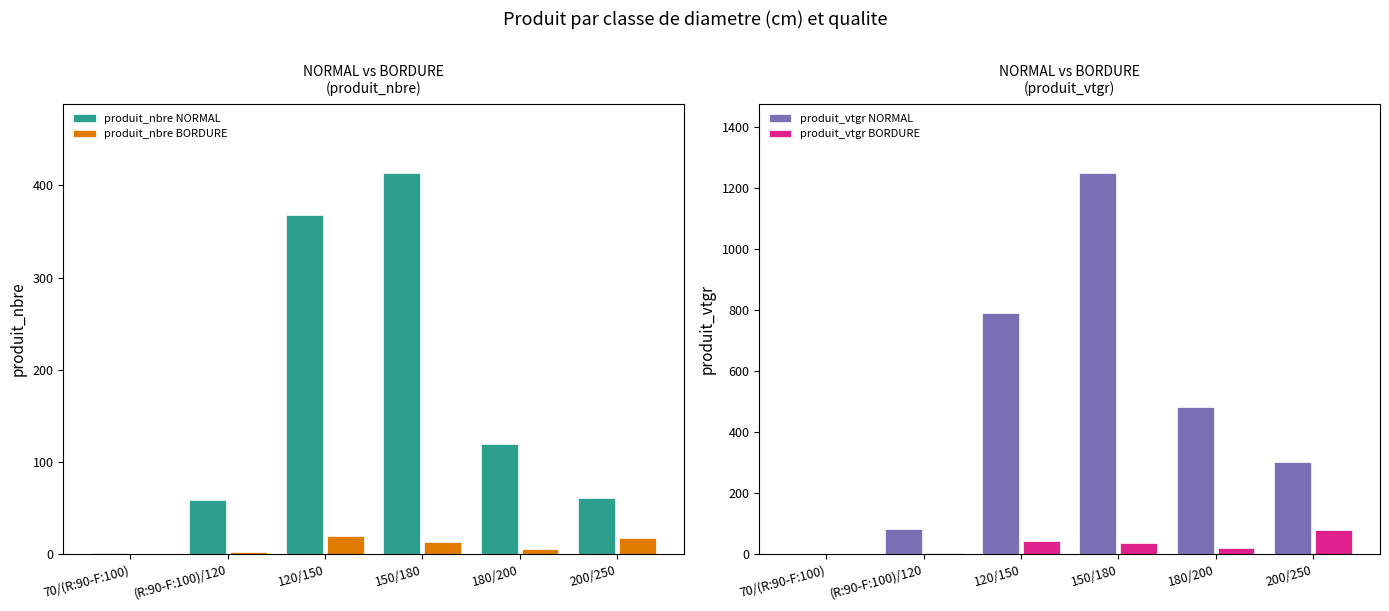

At which category is the sum across all series the highest?

150/180